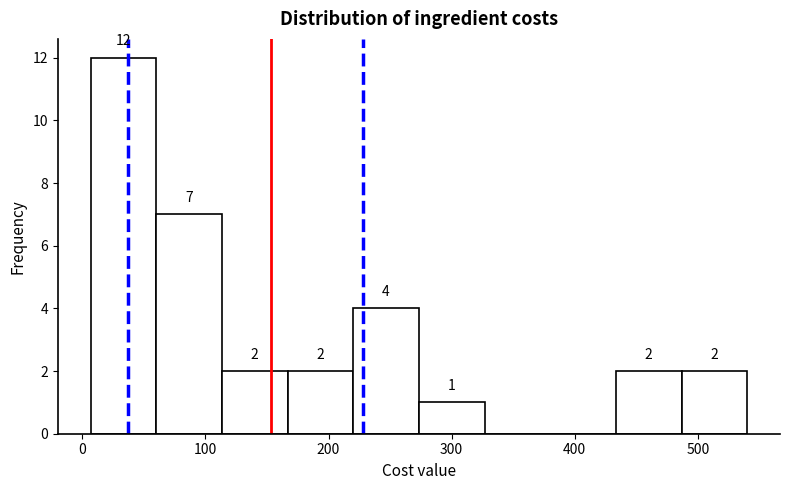

Over which range of the x-axis is the bar tallest?

10 to 60